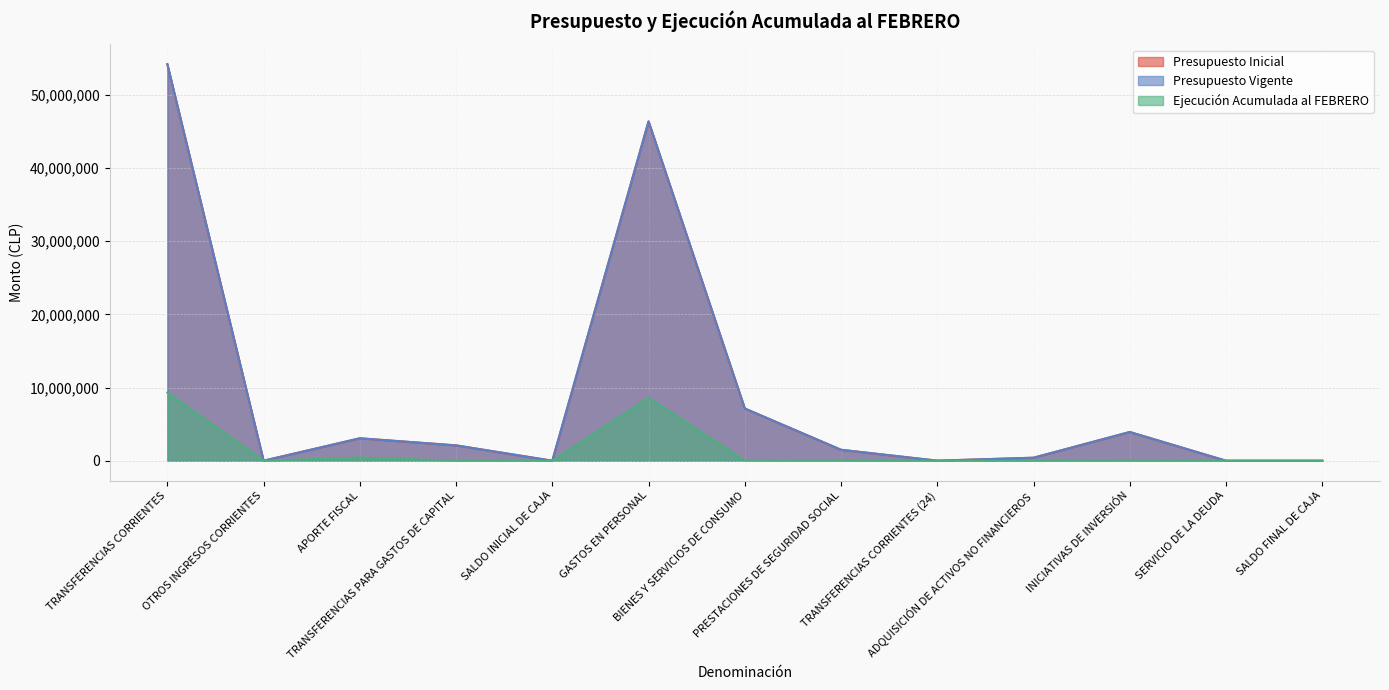

Between SALDO INICIAL DE CAJA and GASTOS EN PERSONAL, which is larger?

GASTOS EN PERSONAL